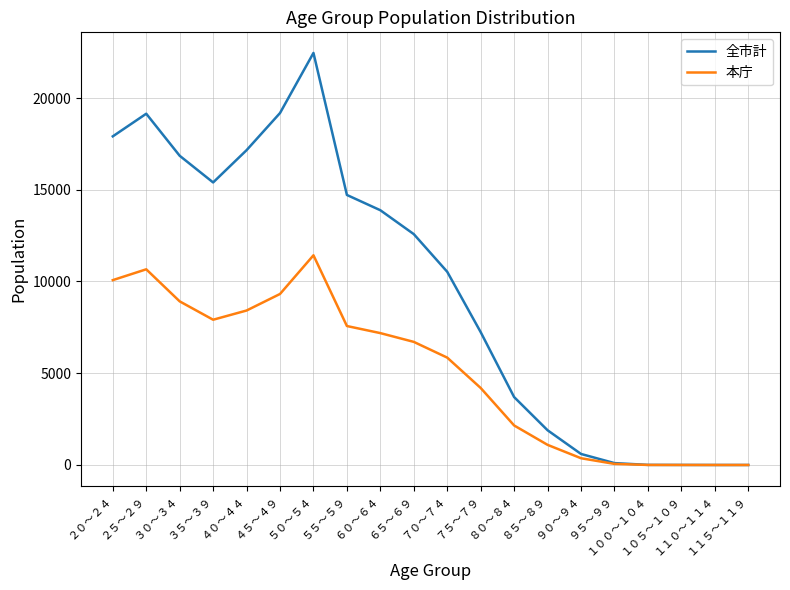

Which series has the largest range (max minus min)?

全市計